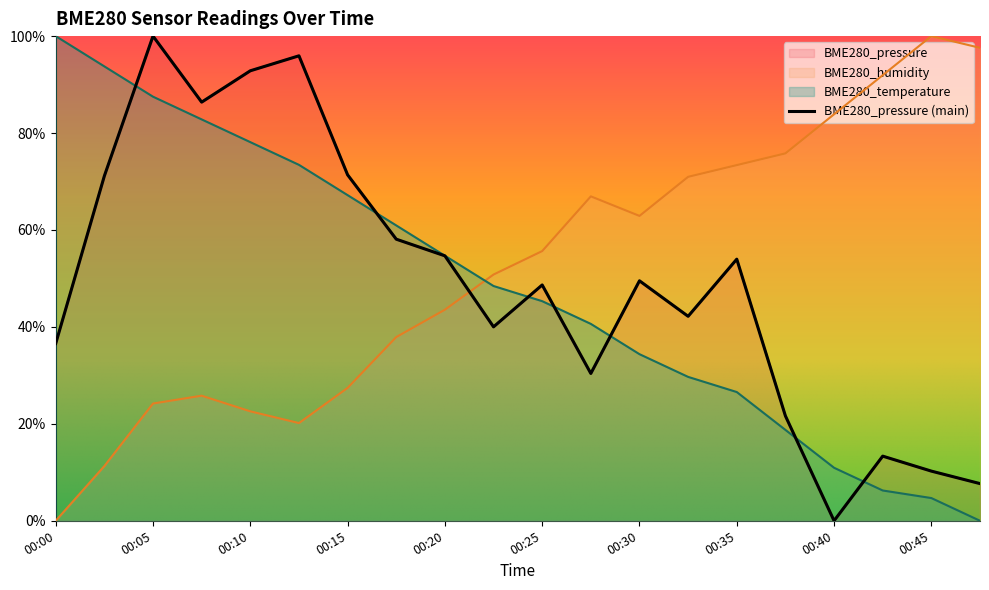

Which label corresponds to the smallest value in the chart?

00:40